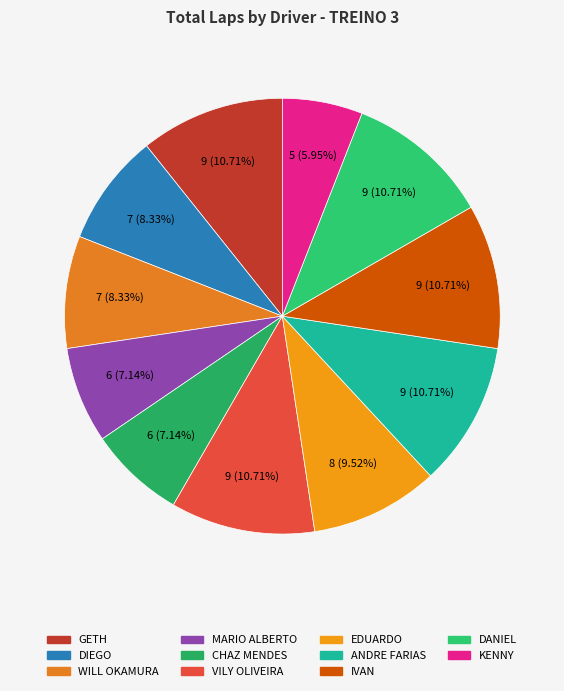

What is the largest slice in the pie chart?

GETH